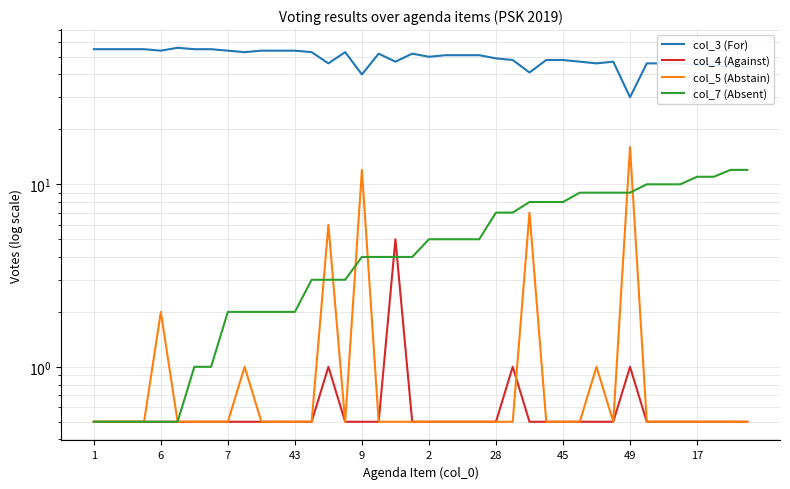

Which series changed the most between 7 and 9?

col_3 (For)